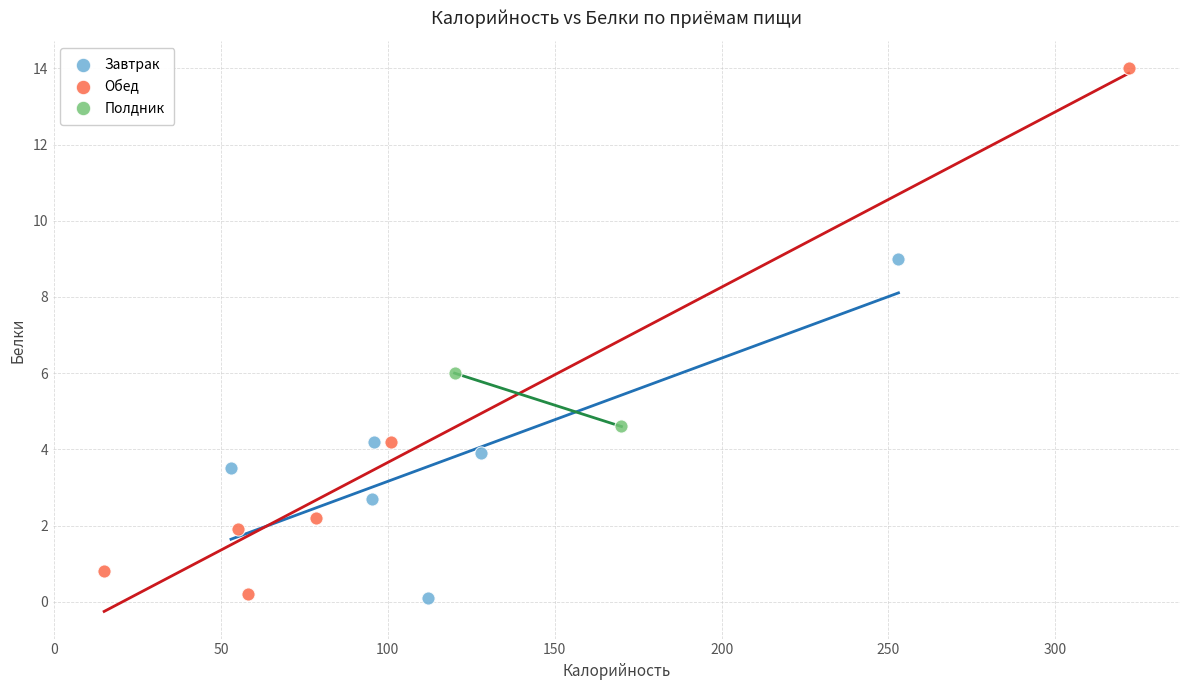

What are all the series names shown in the legend?

Завтрак, Обед, Полдник